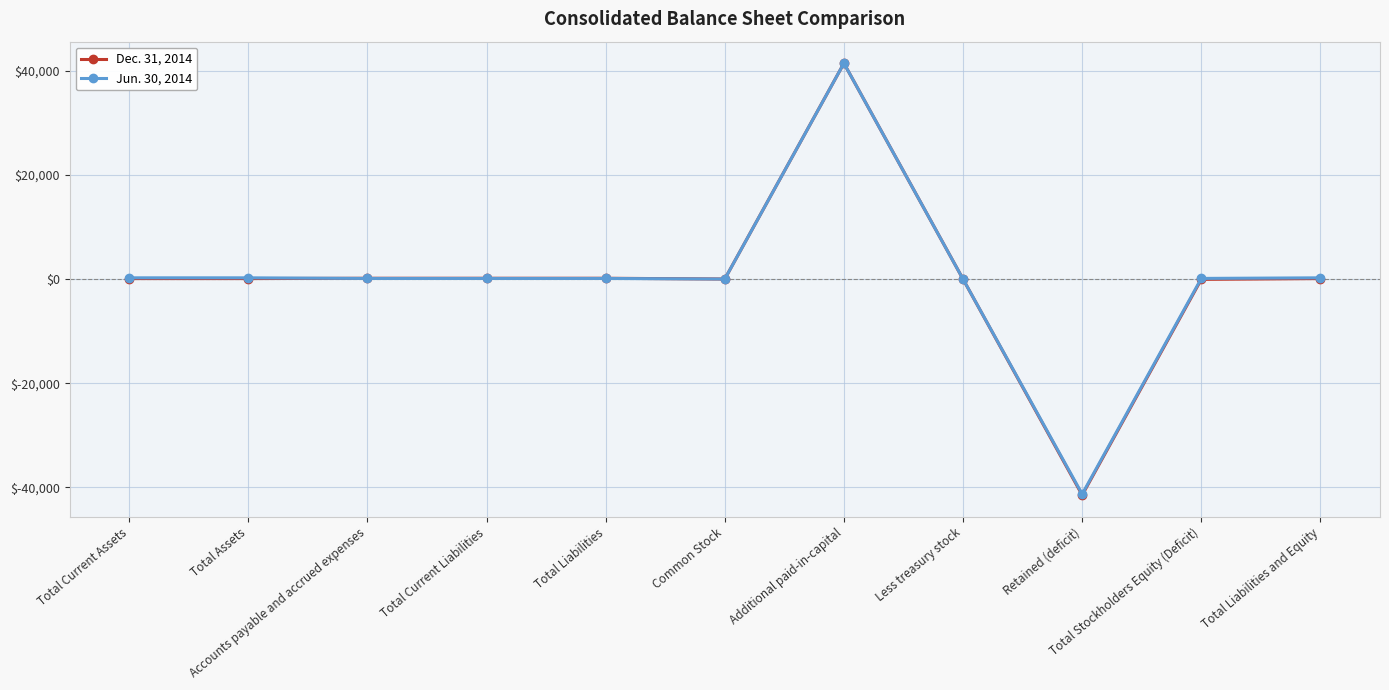

What is the difference between the maximum and minimum values in the Jun. 30, 2014 series?

82722